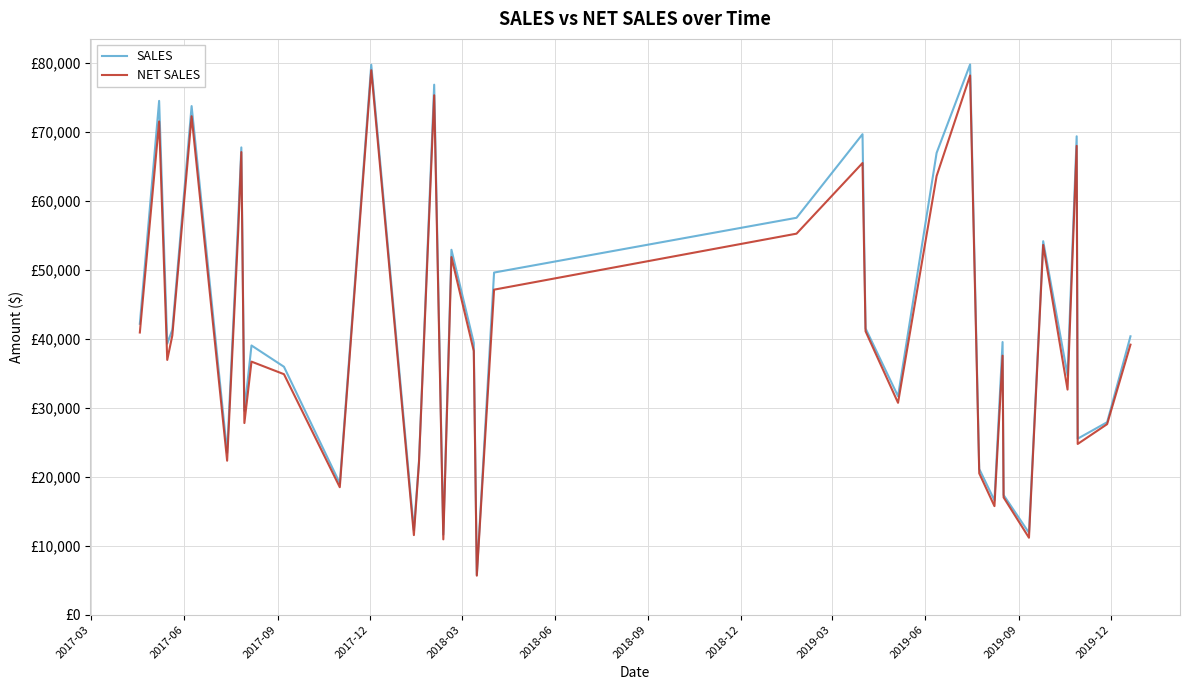

What are all the series names shown in the legend?

SALES, NET SALES